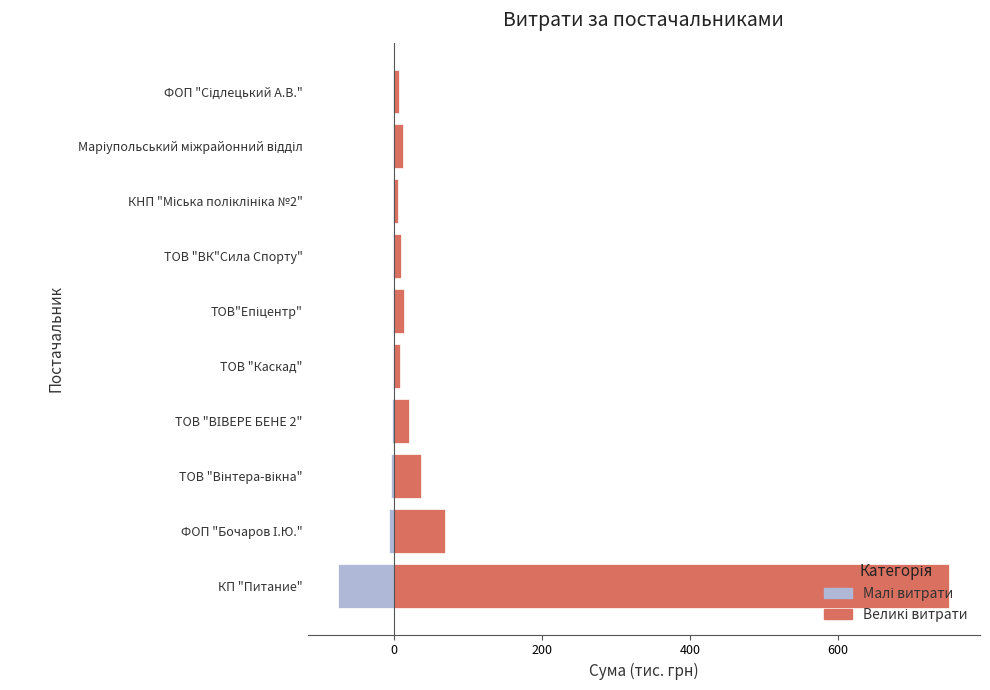

Reading left to right, transcribe all the data shown in this chart.

Малі витрати (тис. грн): -75.0	-6.9	-3.7	-2.1	-0.9	-1.4	-1.0	-0.6	-1.3	-0.7
Великі витрати (тис. грн): 750.1	68.9	36.9	20.6	8.5	13.9	10.3	5.9	12.8	7.0